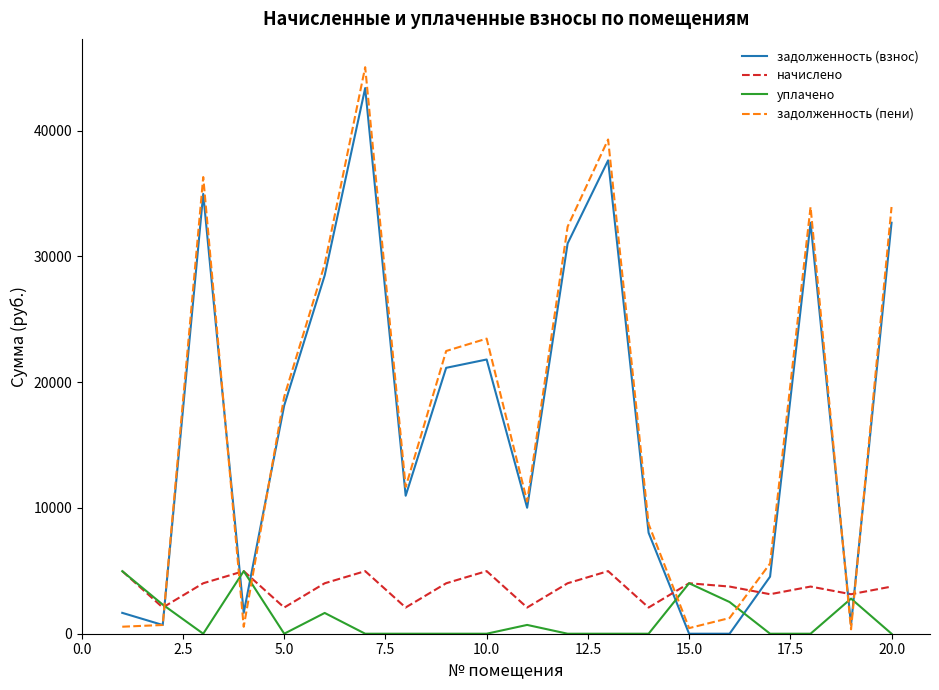

How many values in the уплачено series exceed 0?

8